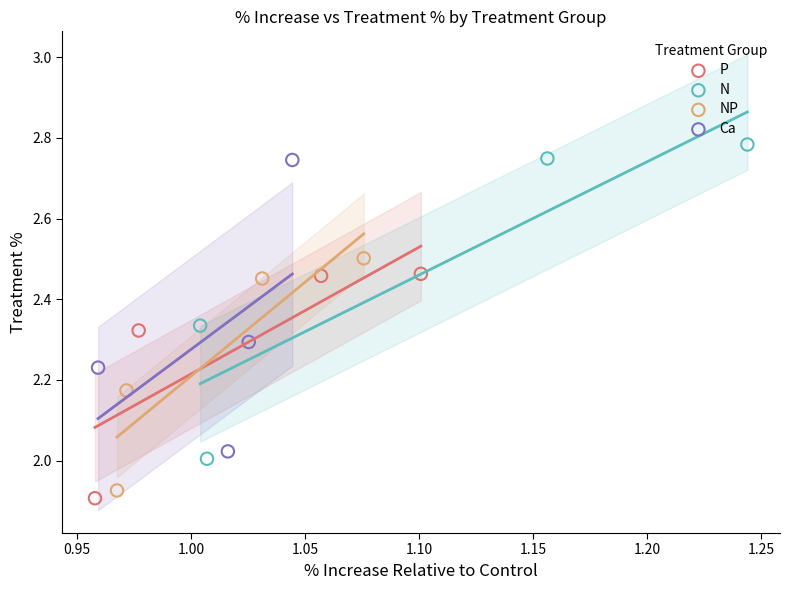

Which series has the widest spread of Y values?

N